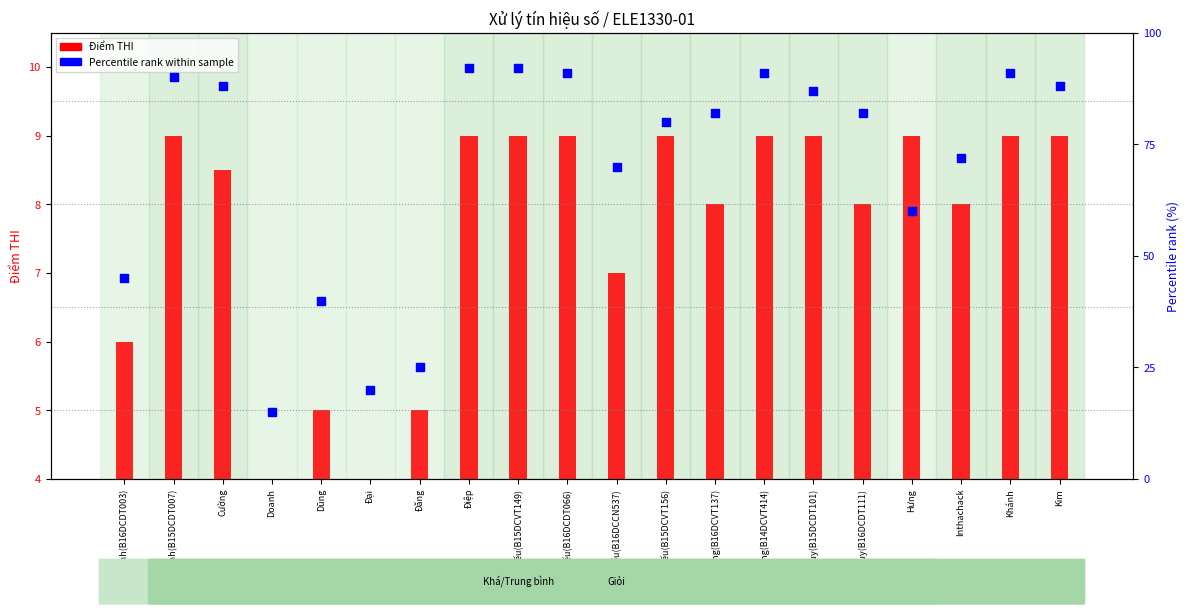

Which series has the largest Y range (max minus min)?

Percentile rank within sample